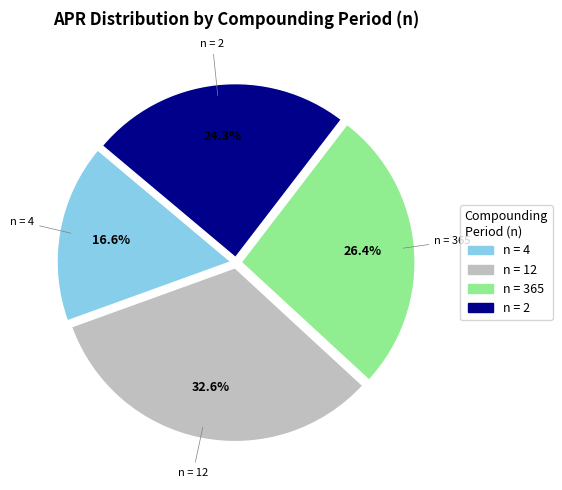

Is there a majority slice in this chart?

No